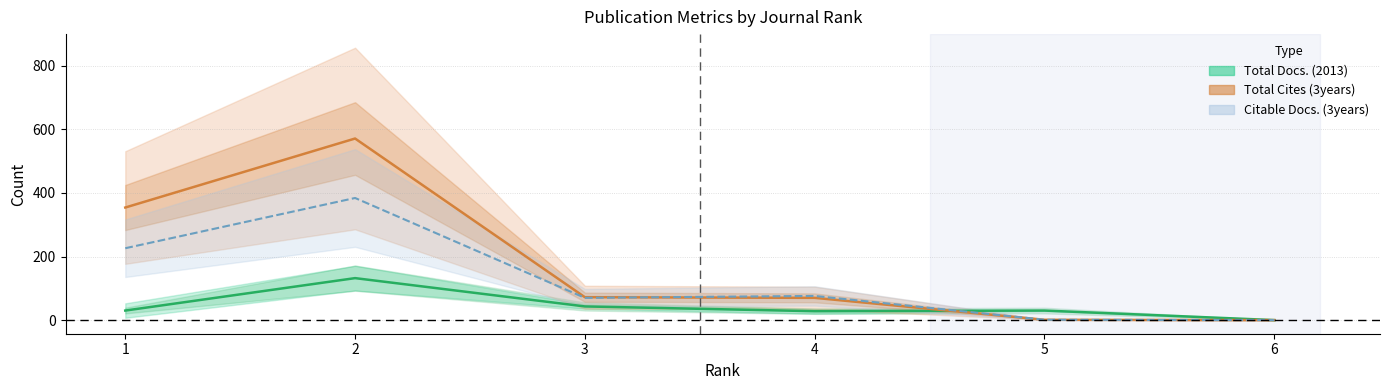

What is the total value across all series at 5?

31